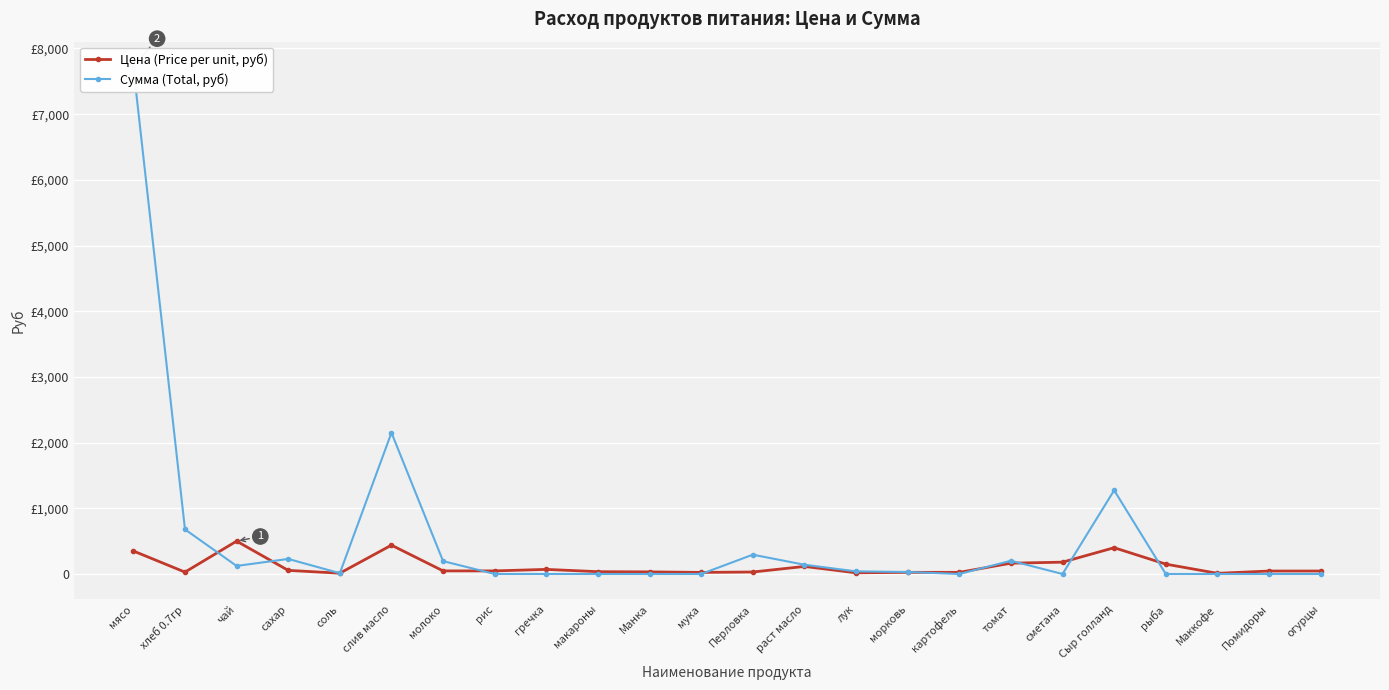

What is the difference between the highest and lowest values at рыба?

150.0